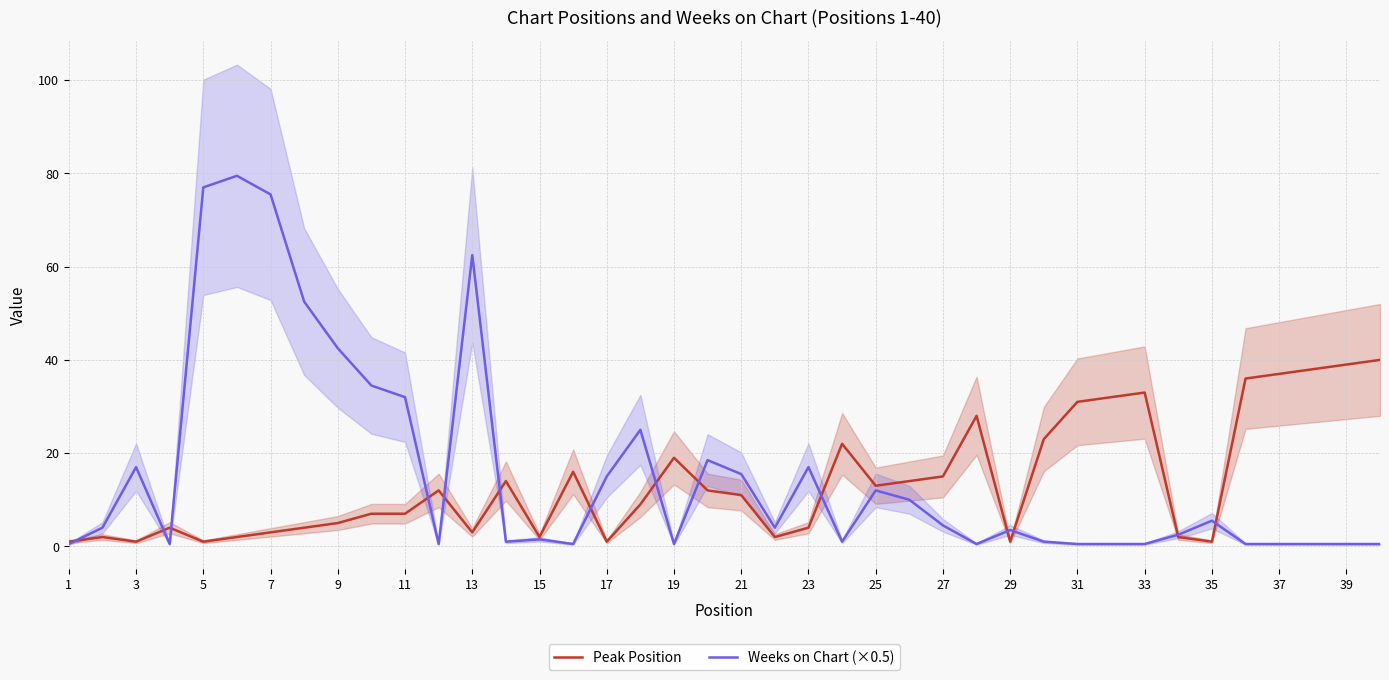

In Weeks on Chart (×0.5), how many points are lower than both neighbors (excluding endpoints)?

8